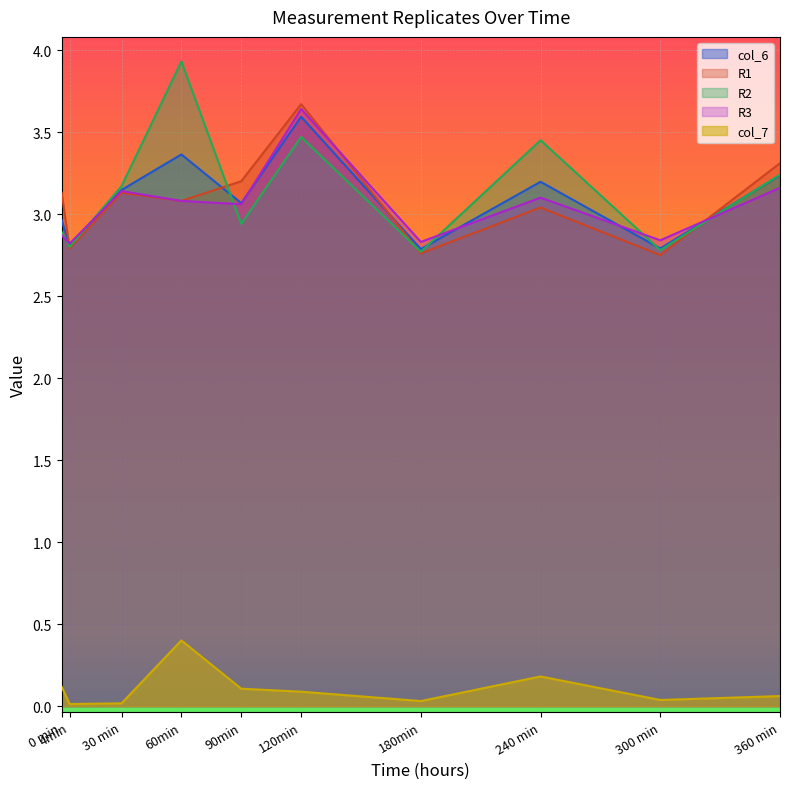

At which label does R1 reach its minimum?

300 min